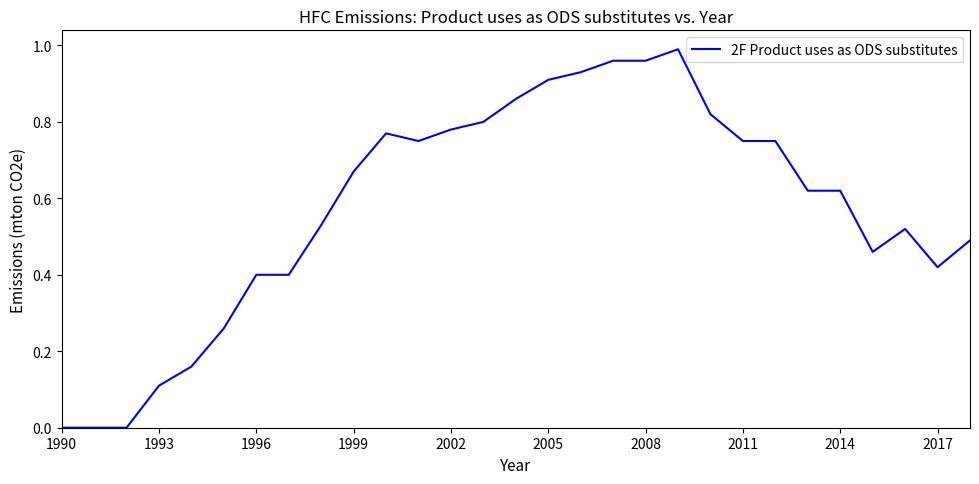

Is this an area chart (filled region under the line)?

No